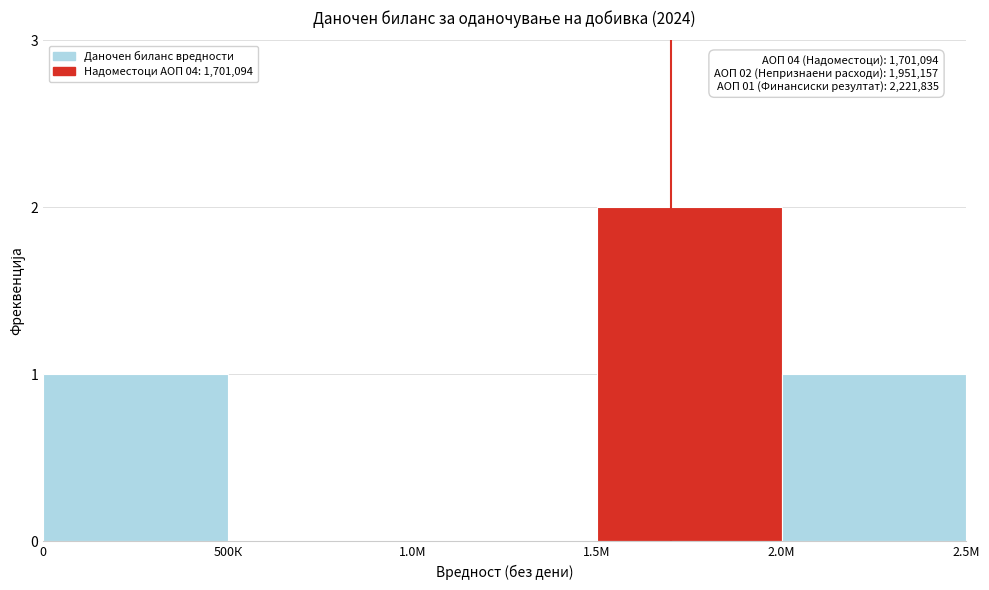

Reading left to right, what are all the values shown in this chart?

0=1	500К=0	1.0М=0	1.5М=2	2.0М=1